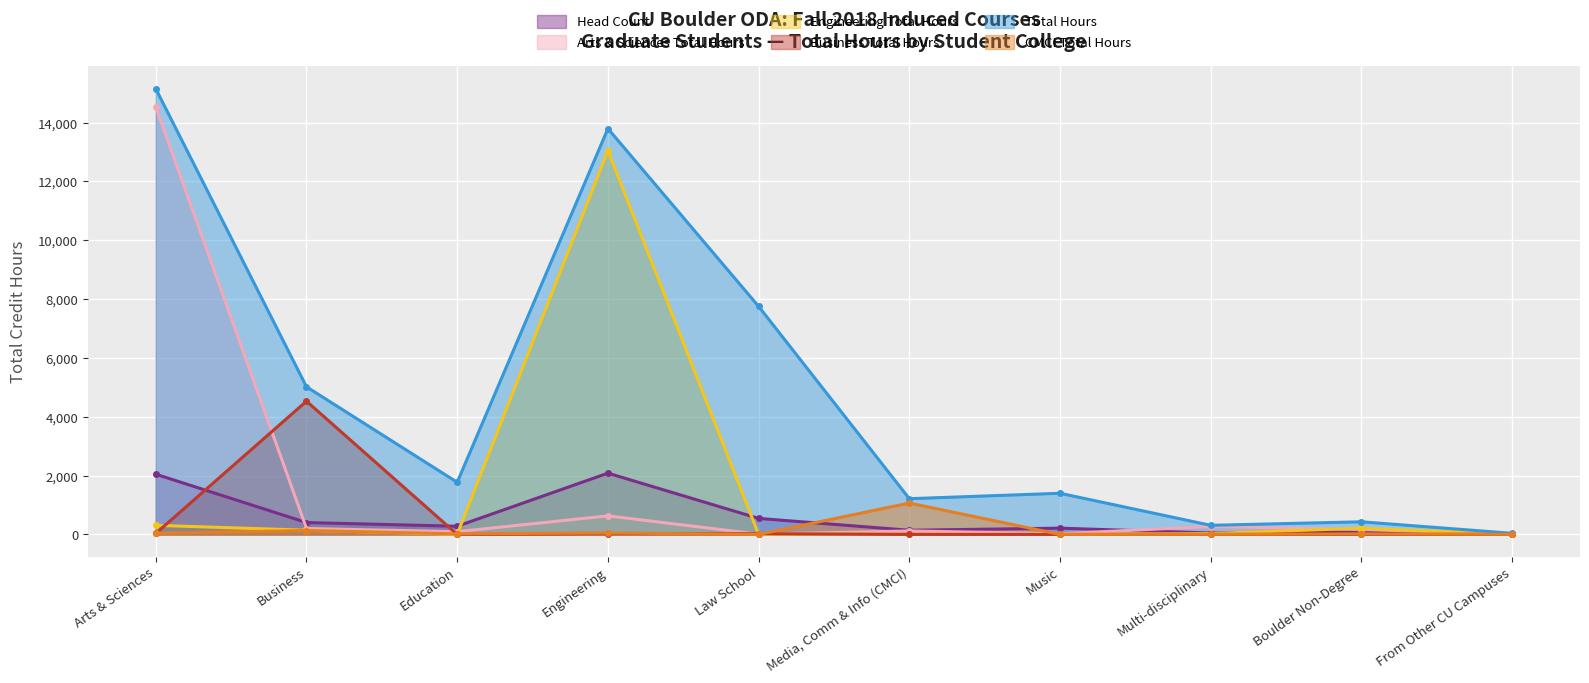

Which series has the largest total across all categories?

Total Hours